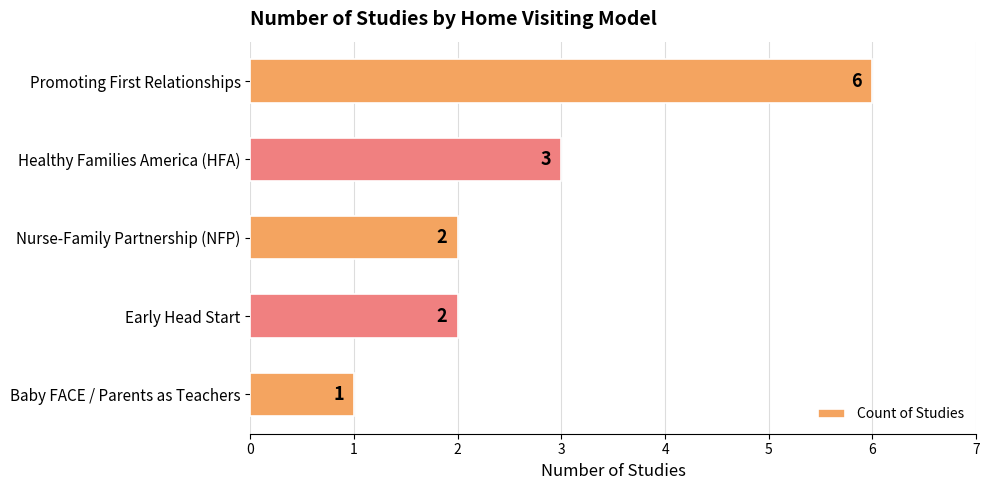

Where is the data nearest to the value 3?

Healthy Families America (HFA)